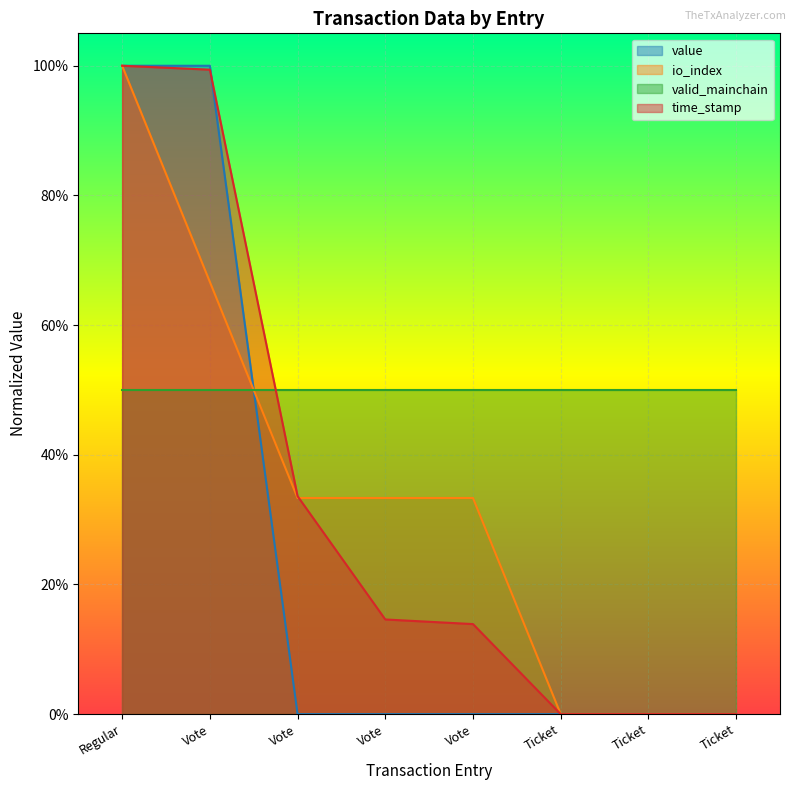

What is the difference between the maximum and minimum values in the io_index series?

1.0